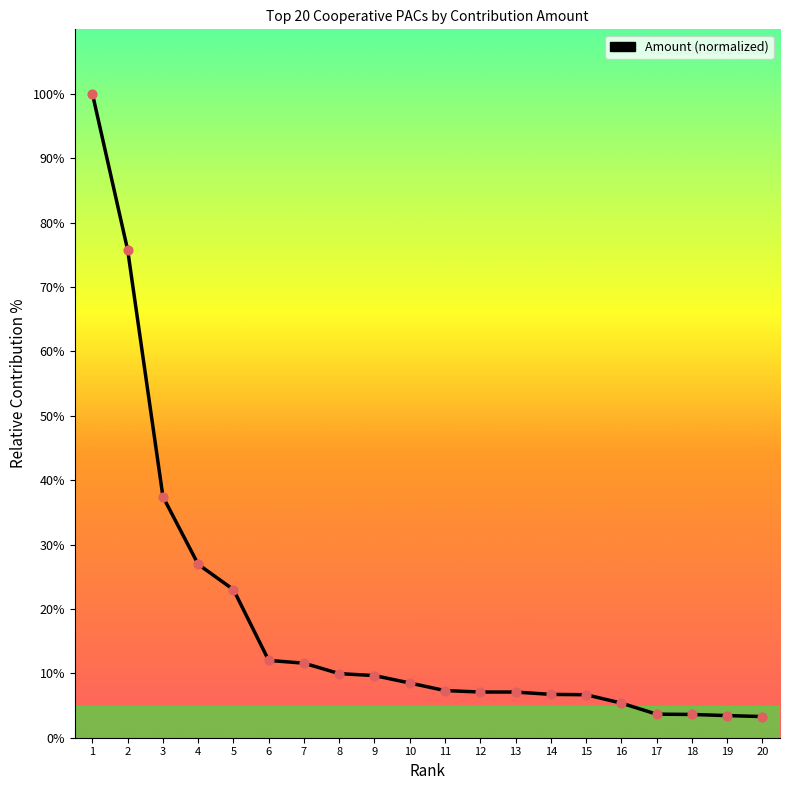

Between 1 and 11, which is larger?

1